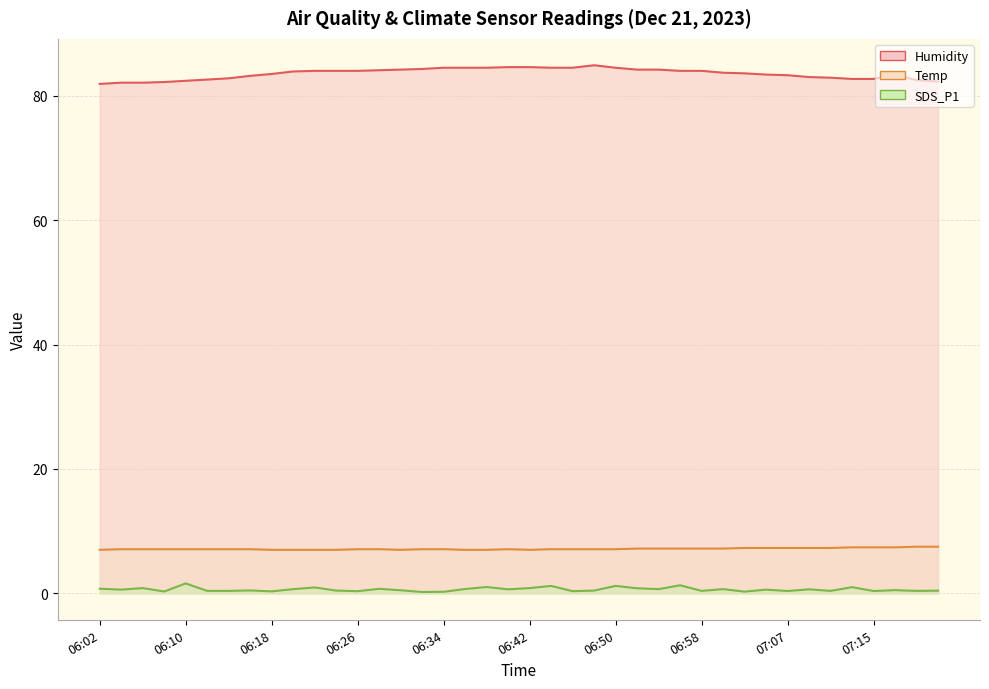

At which label does SDS_P1 reach its peak?

06:10